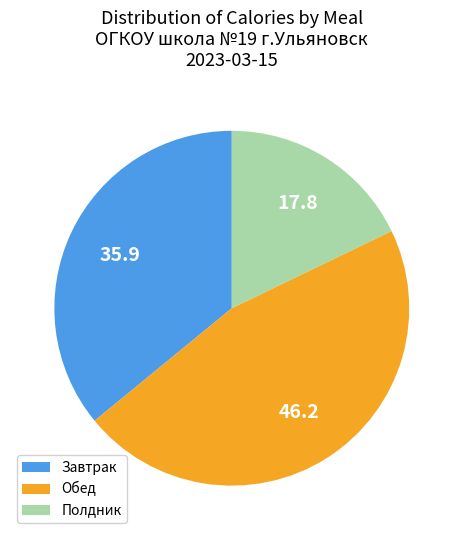

The Обед slice represents 46% of the pie. True or false?

True